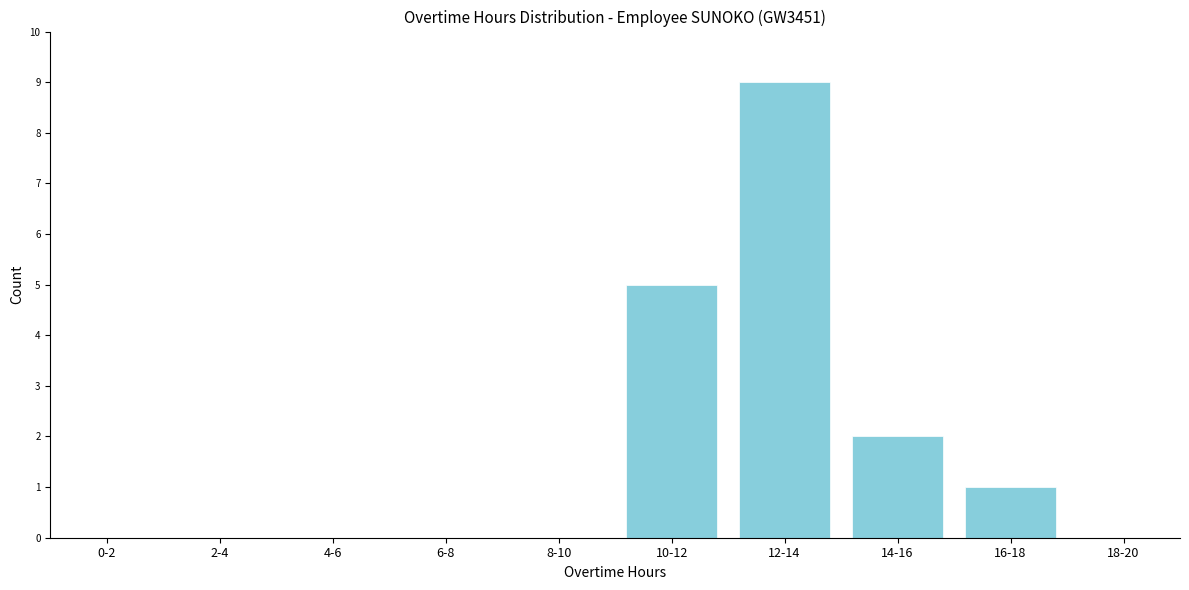

Reading left to right, what are all the values shown in this chart?

0-2=0	2-4=0	4-6=0	6-8=0	8-10=0	10-12=5	12-14=9	14-16=2	16-18=1	18-20=0